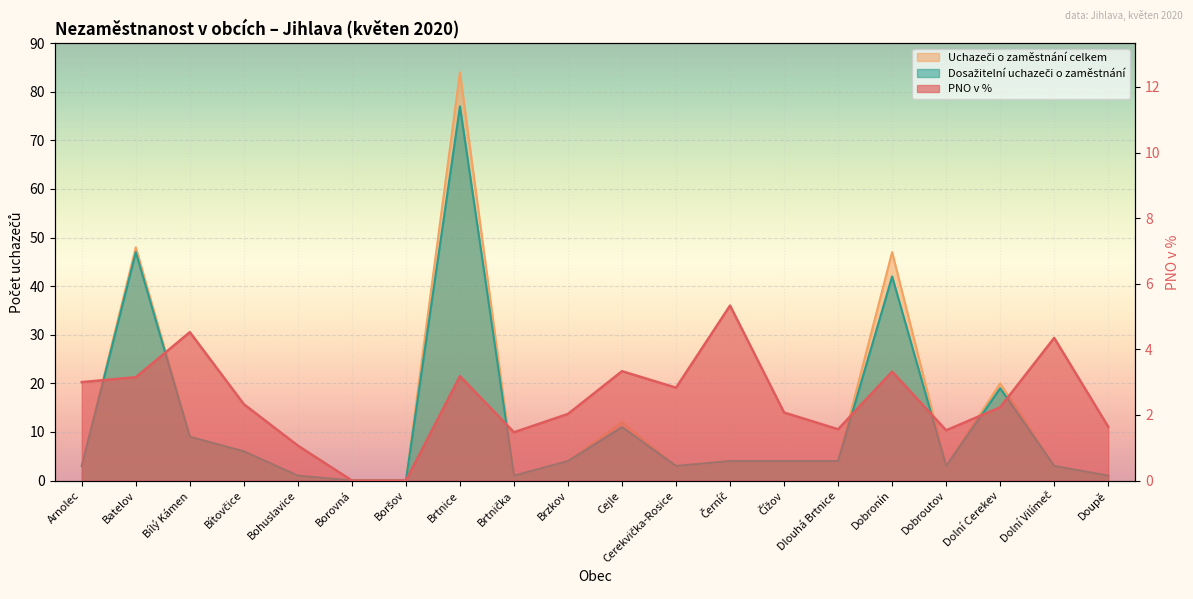

What is the highest value of the Dosažitelní uchazeči o zaměstnání series?

77.0